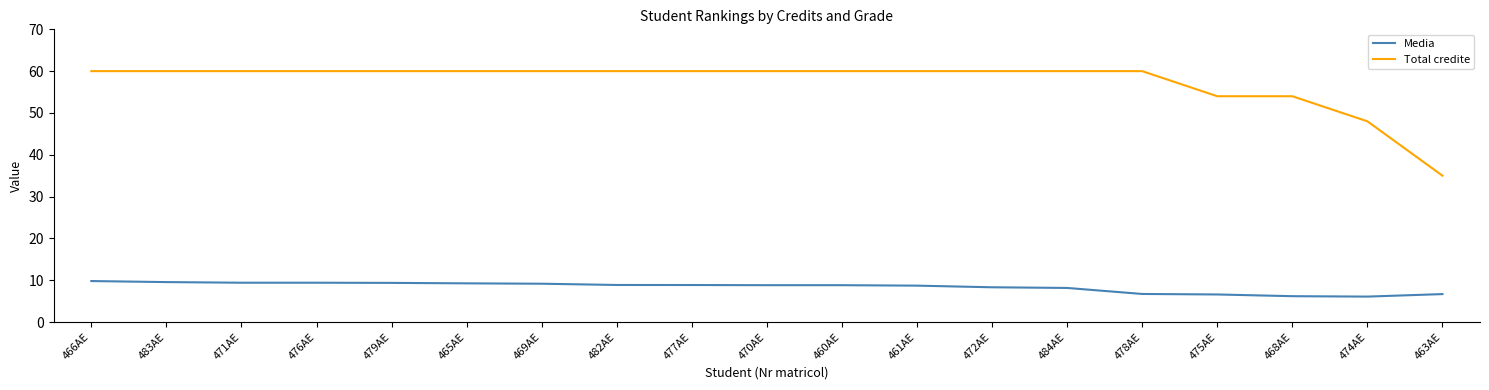

What is the spread (max minus min) of values at 461AE?

51.3